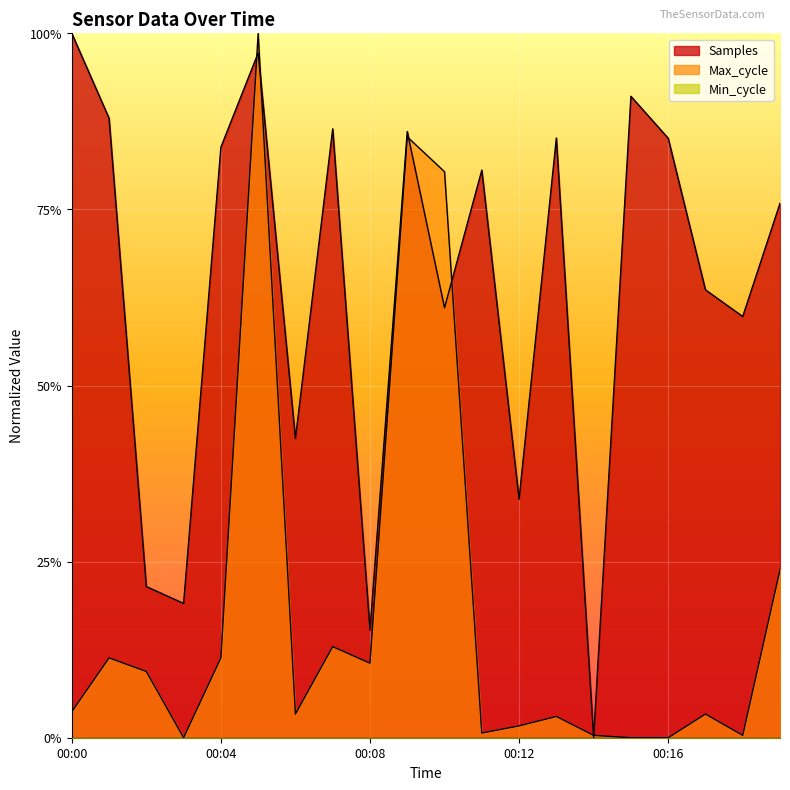

Is the value of Max_cycle at 00:08 greater than the value of Samples at 00:09?

No